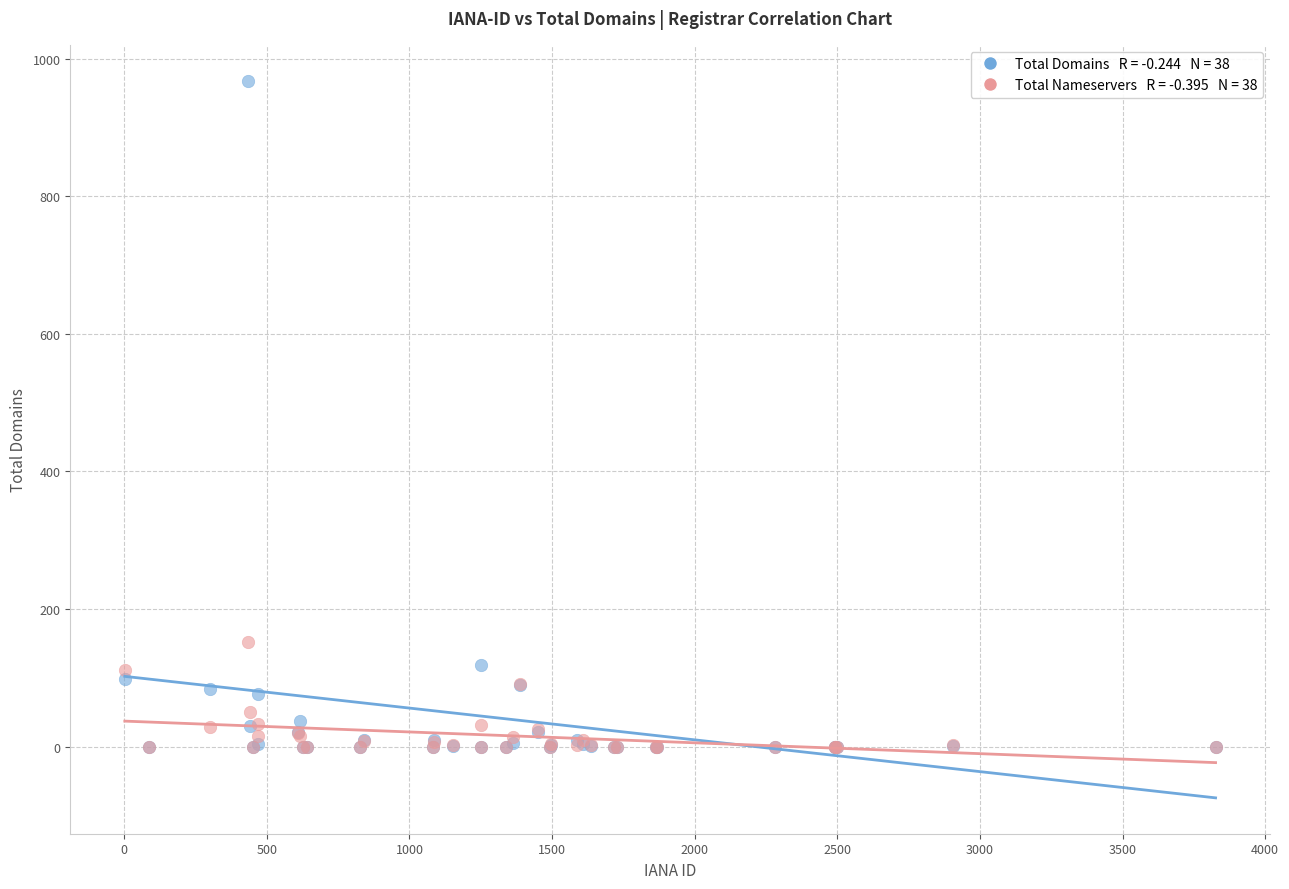

Across all series, what Y value is closest to 484?

152